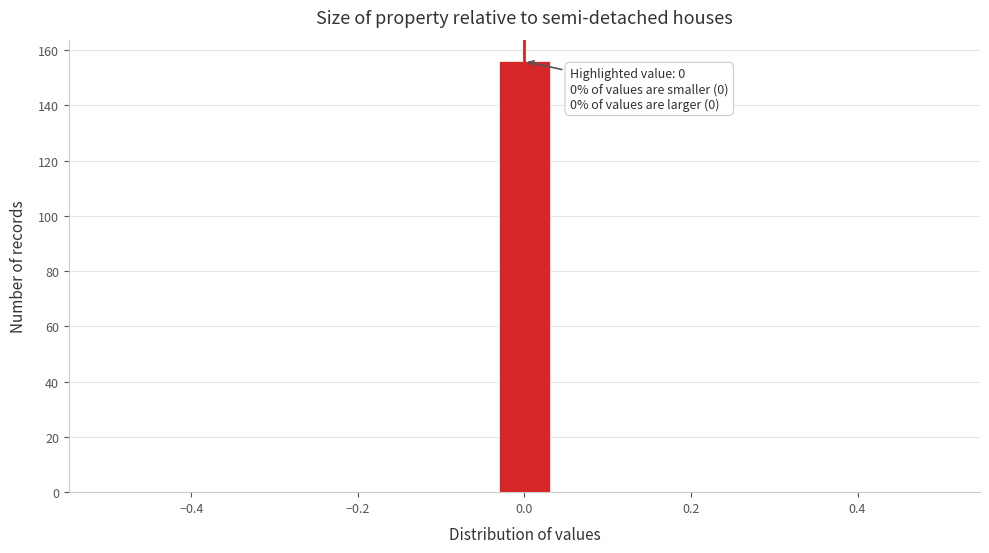

Around what value on the x-axis is the tallest bar? Give the approximate position of its centre, as read against the axis.

0.00